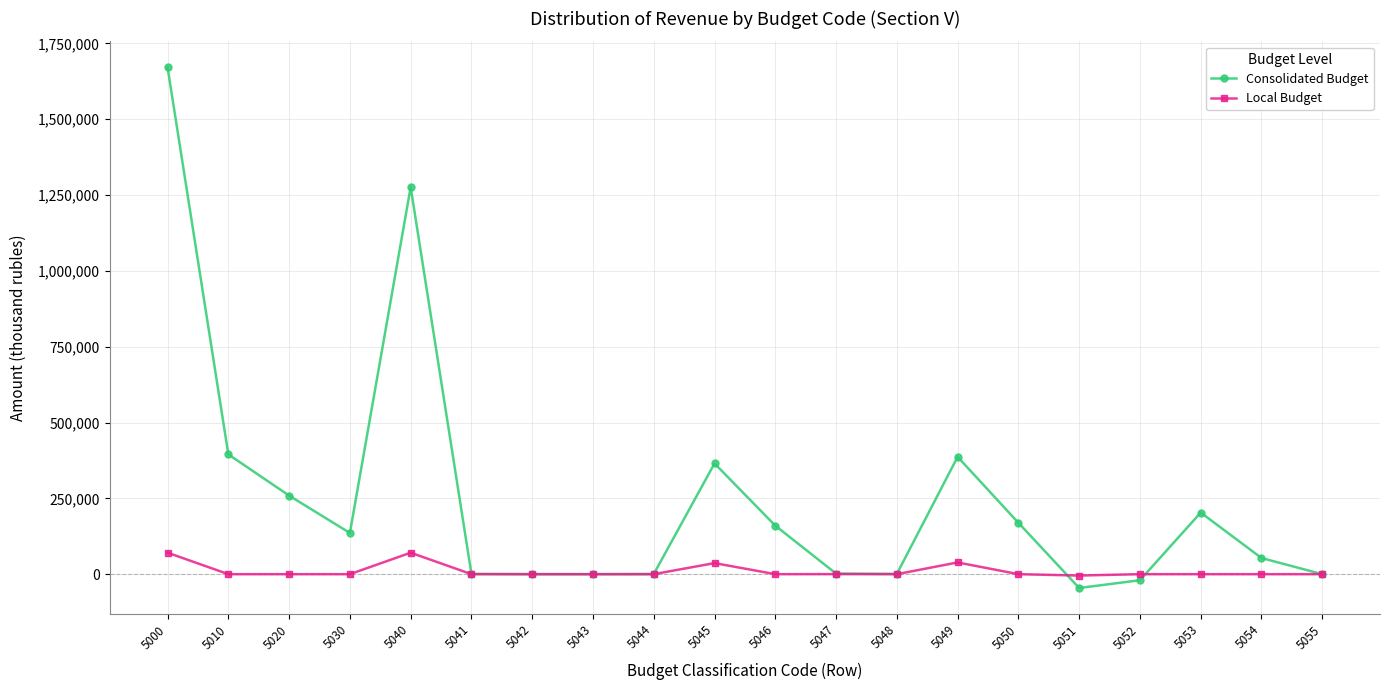

At which label does Consolidated Budget reach its minimum?

5051